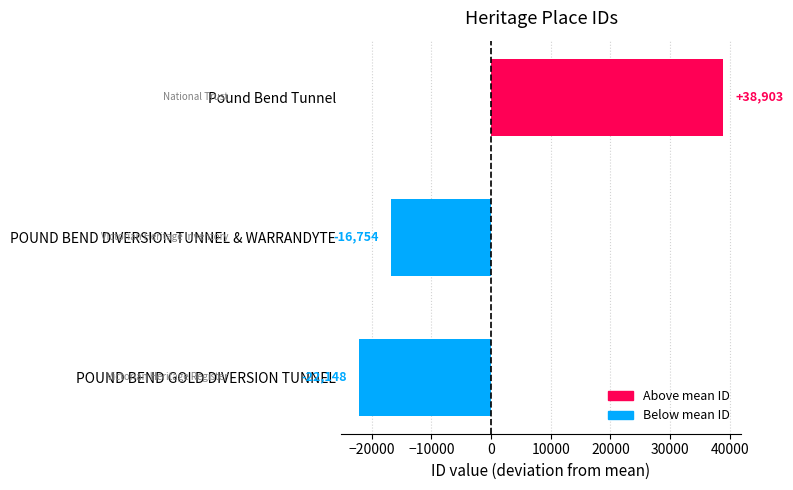

What is the difference between the values at POUND BEND DIVERSION TUNNEL & WARRANDYTE and Pound Bend Tunnel?

55657.0